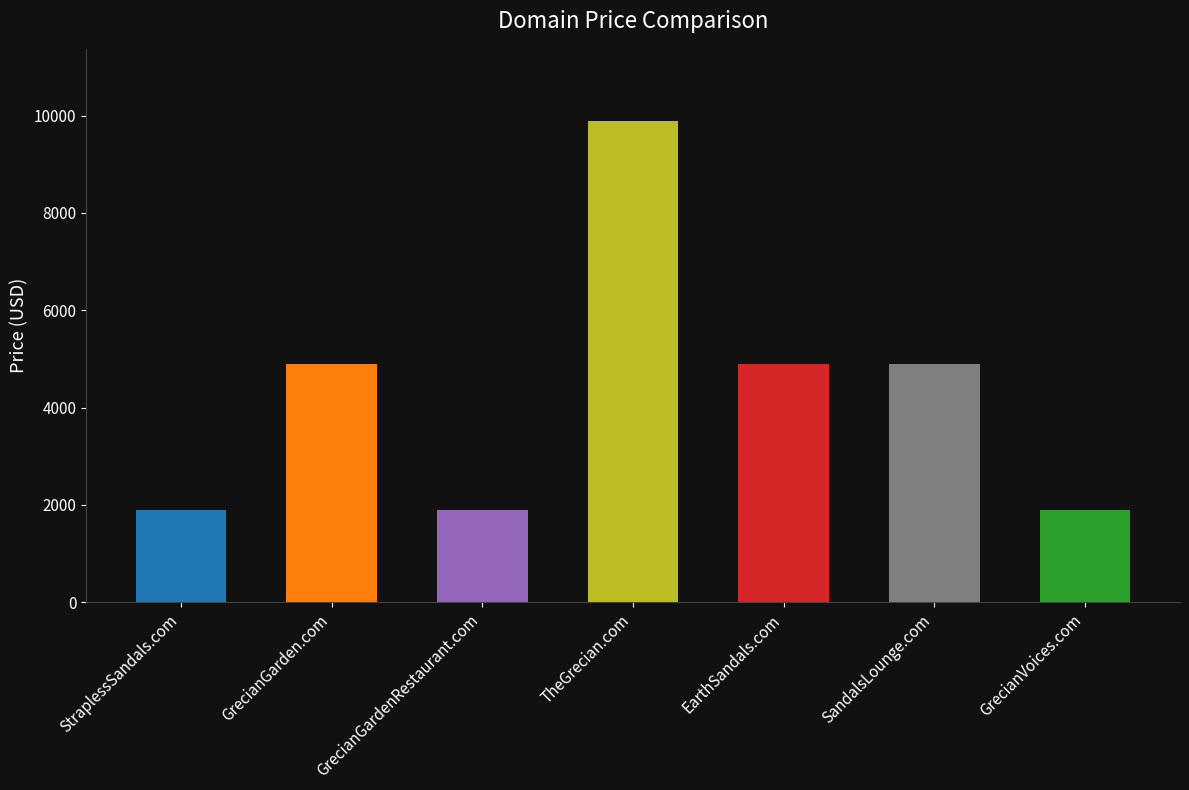

How many series are shown in this chart?

1